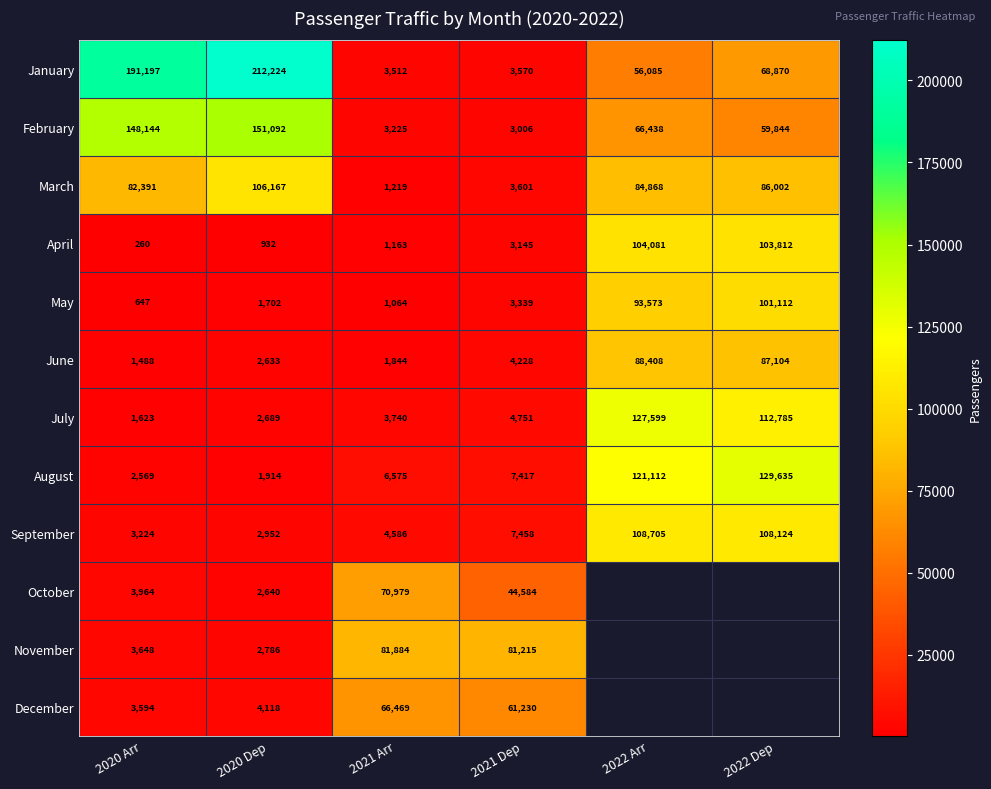

Between 2021 Dep and 2020 Dep, which is larger?

2020 Dep